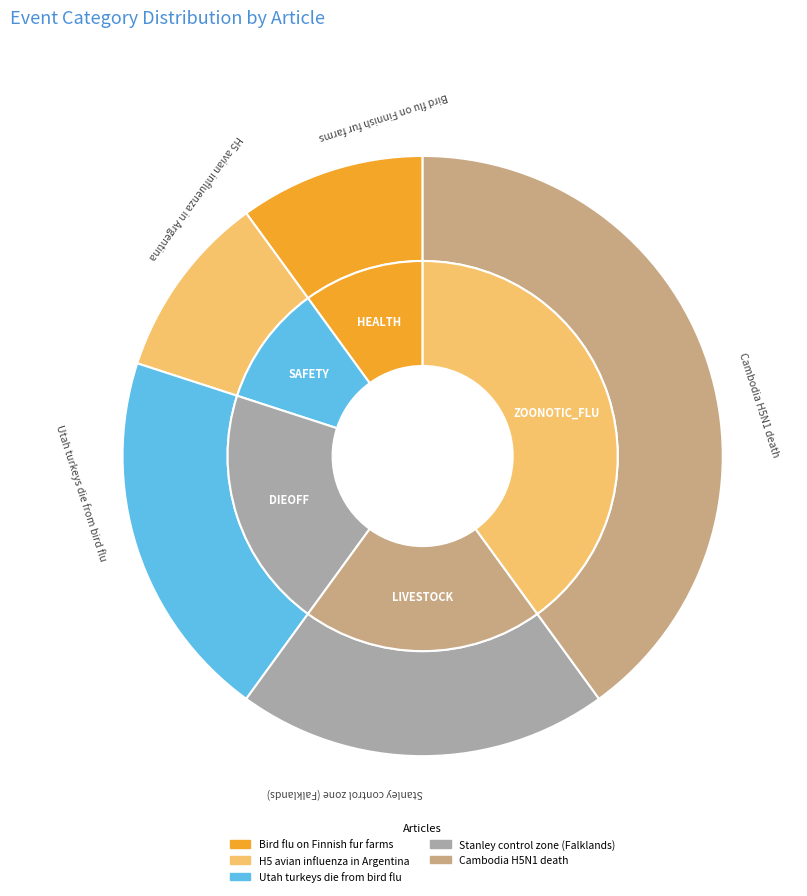

What is the smallest slice in the pie chart?

Bird flu on Finnish fur farms